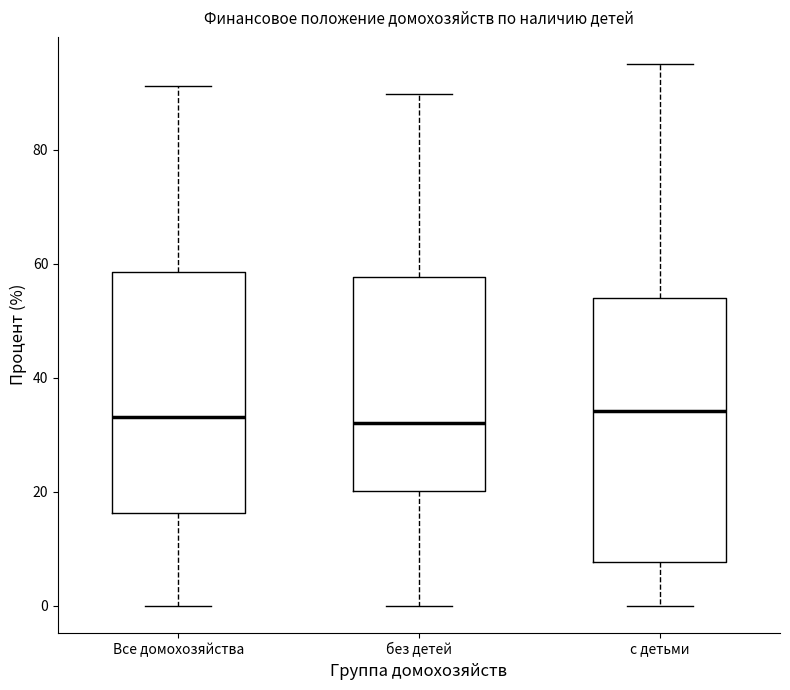

Where does the median line of the box for без детей sit on the y-axis? The values are not printed on the chart, so give them approximately, as read against the axis.

32